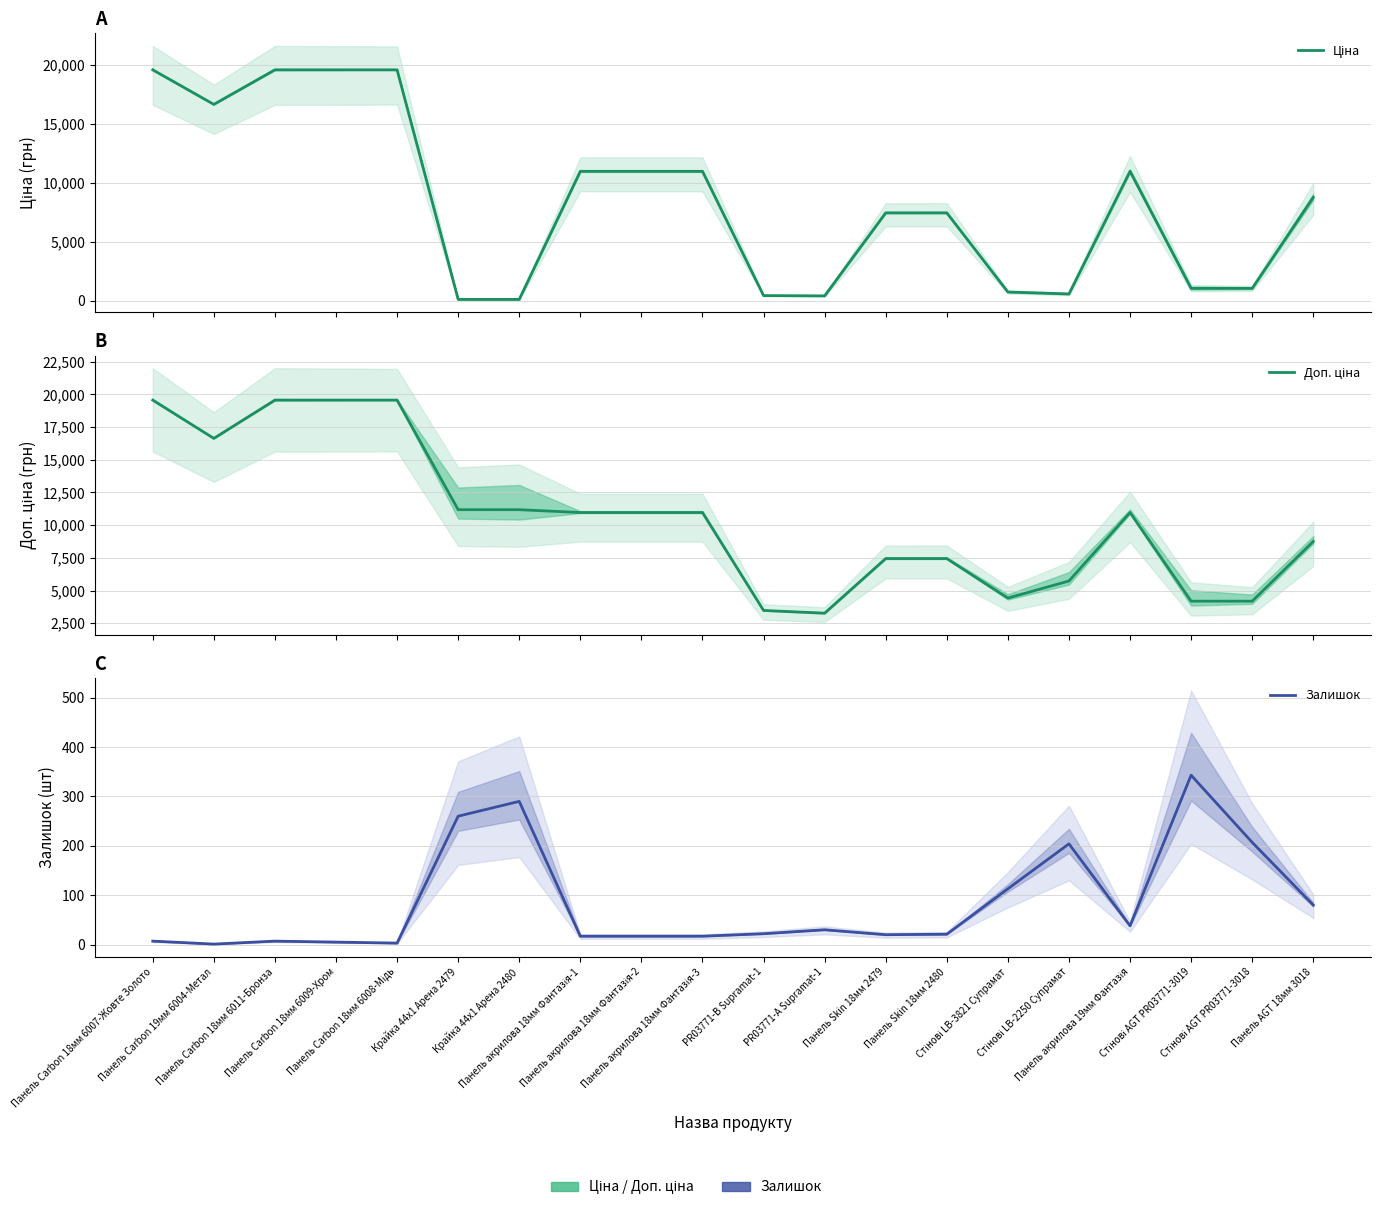

What is the total value across all series at Стінові LB-2250 Супрамат?

6503.7